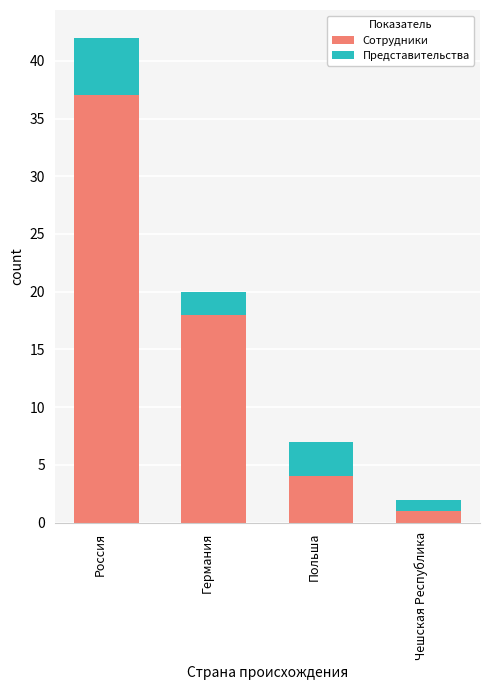

How many bars are there in total?

4